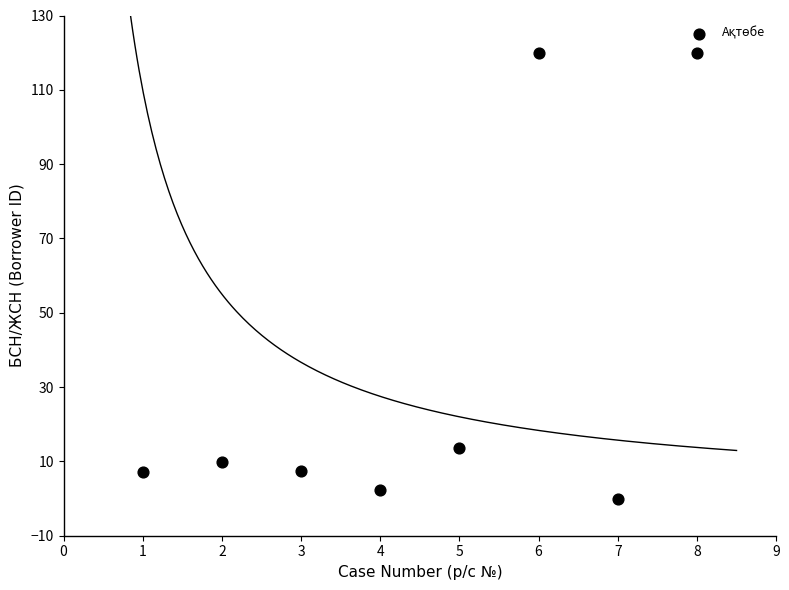

What is the average Y value?

35.0